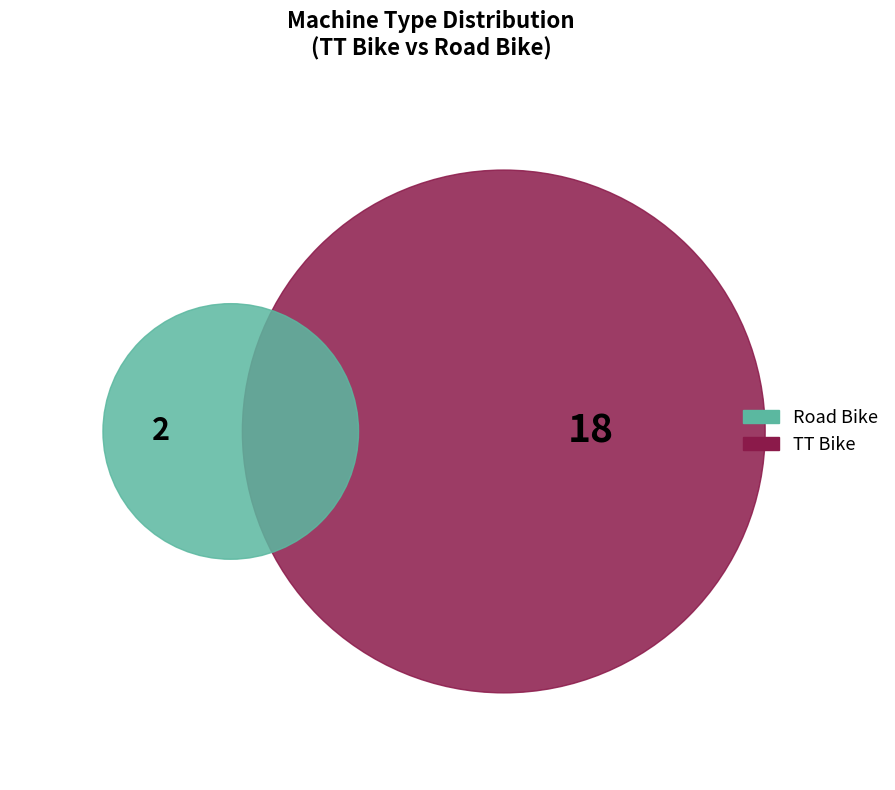

To the nearest percent, what portion does TT Bike represent?

90%